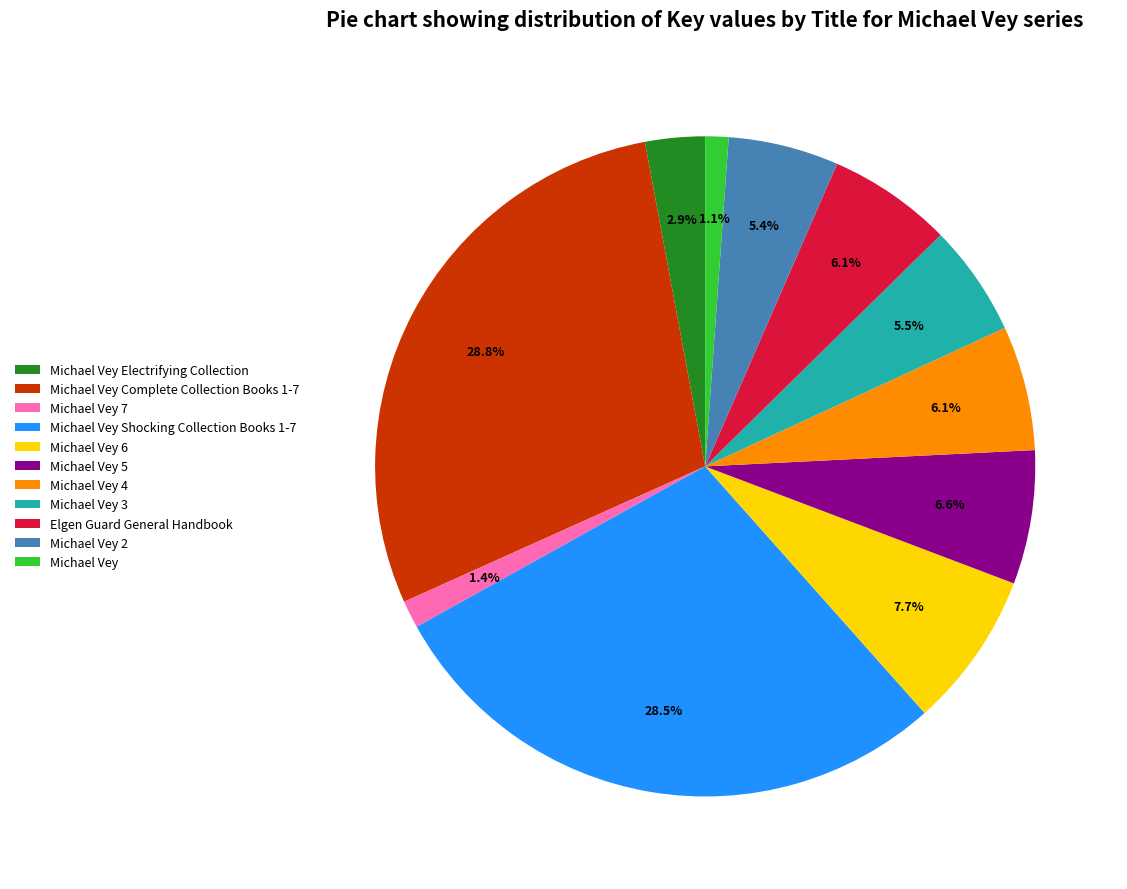

Do Michael Vey 6 and Michael Vey Electrifying Collection together represent more than half of the pie?

No